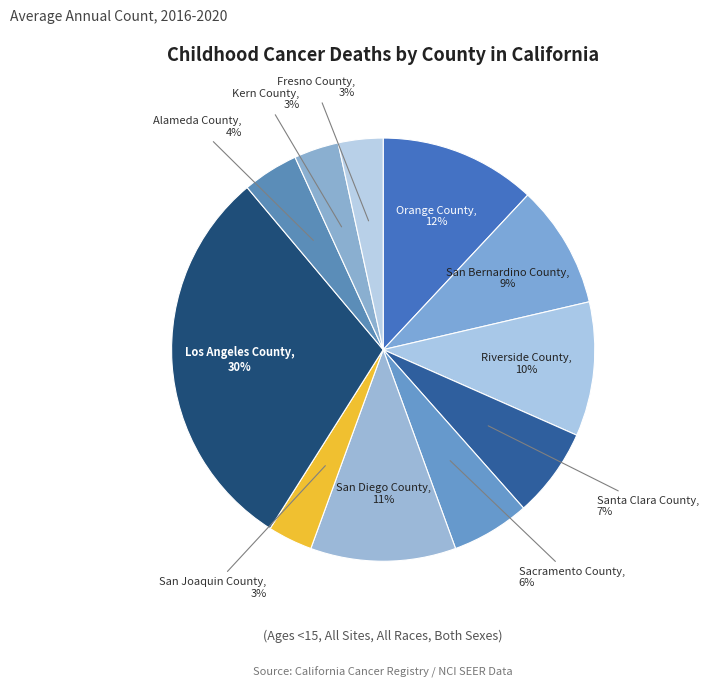

Is the sum of San Bernardino County and Kern County greater than half?

No